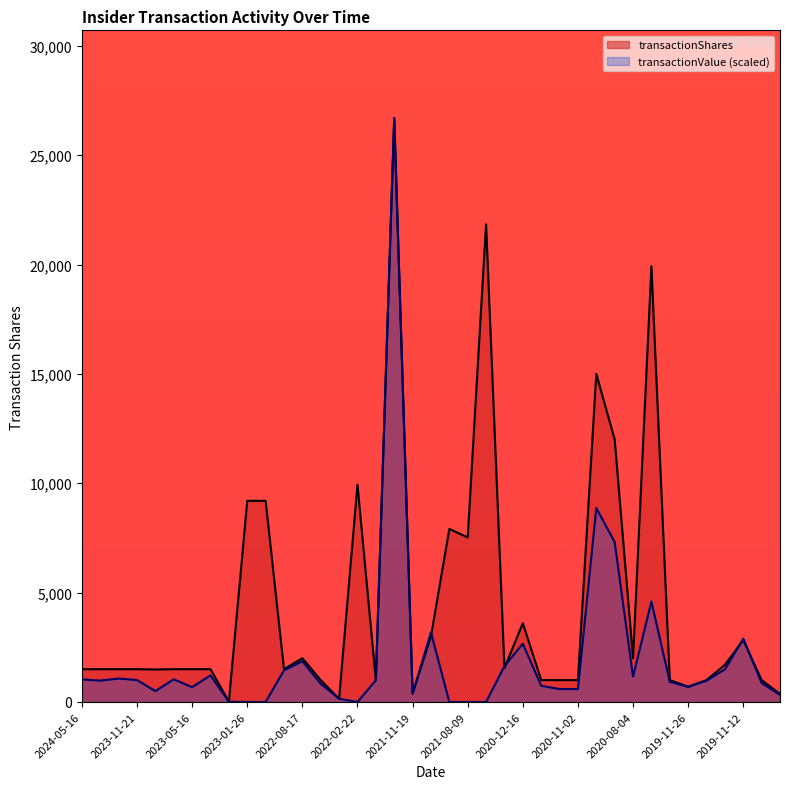

Rank the series at 2019-11-25 from highest to lowest value.

transactionShares, transactionValue